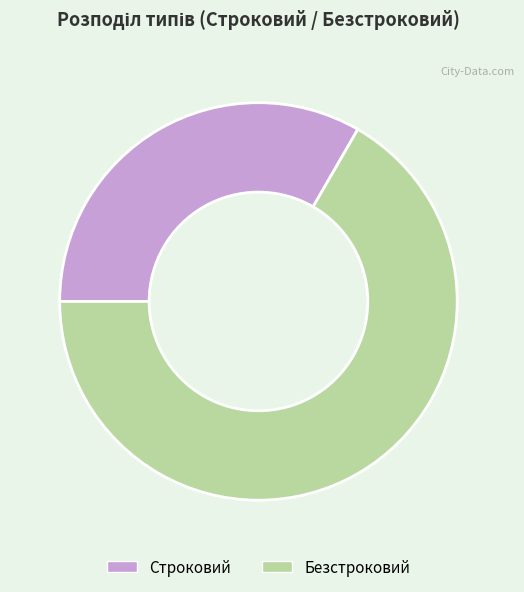

Which category accounts for the majority?

Безстроковий